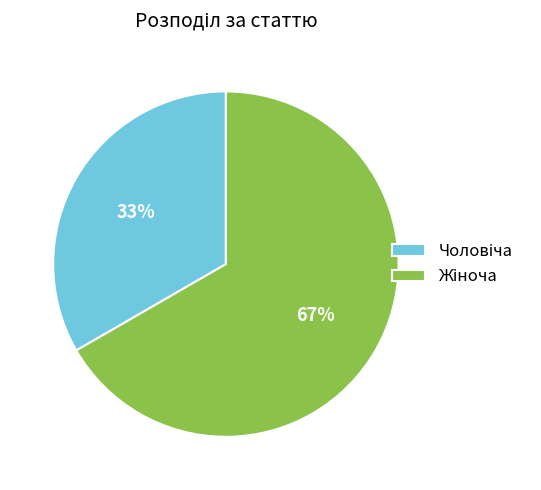

Does any single category account for the majority?

Yes